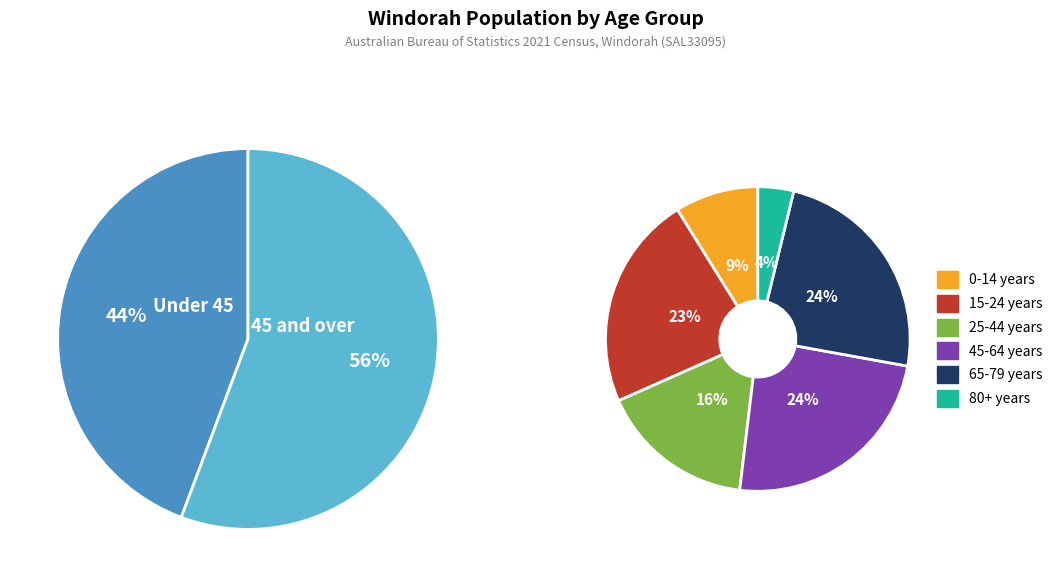

True or false: 0-4 years accounts for 12% of the total.

False